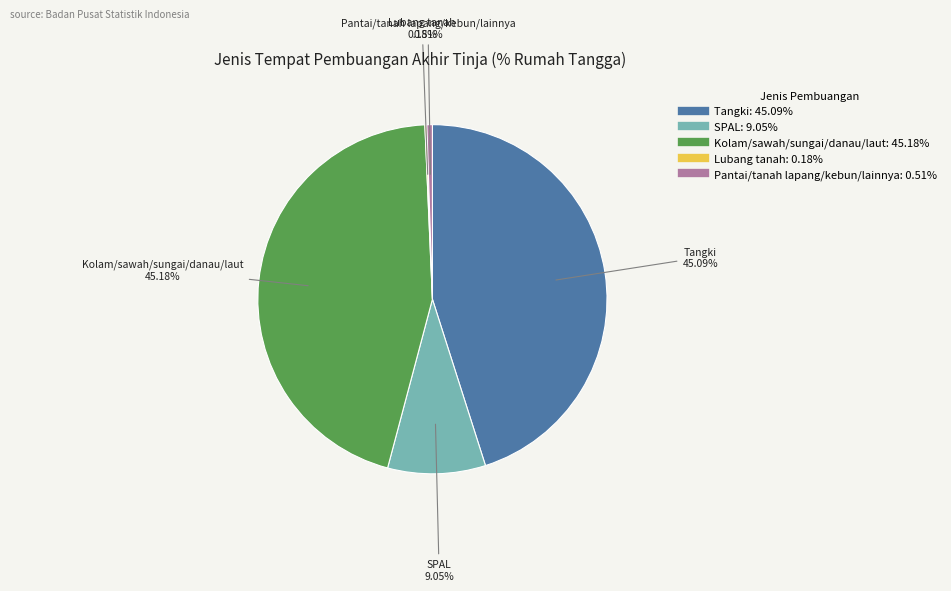

Does Pantai/tanah lapang/kebun/lainnya account for over 50% of the chart?

No